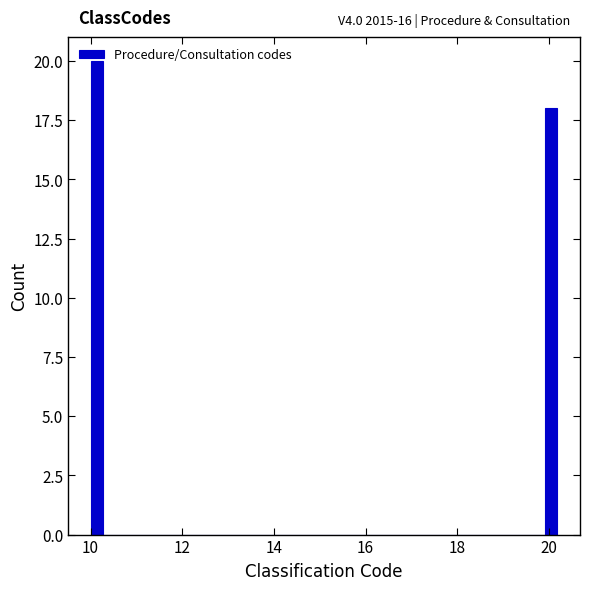

Read against the x-axis, roughly where is the centre of the tallest bar?

10.2